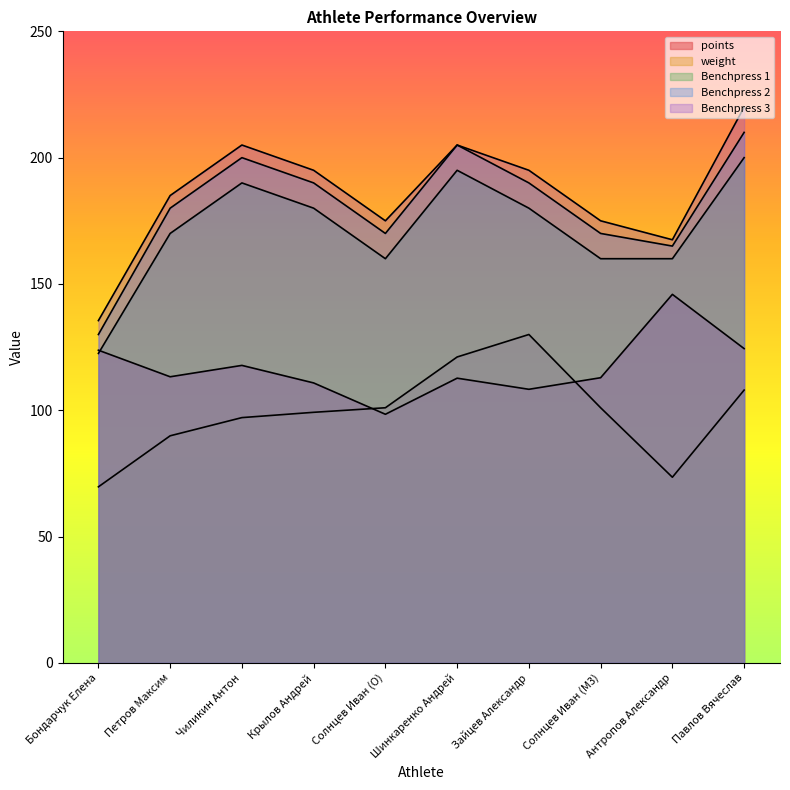

What is the maximum value for Benchpress 1?

200.0